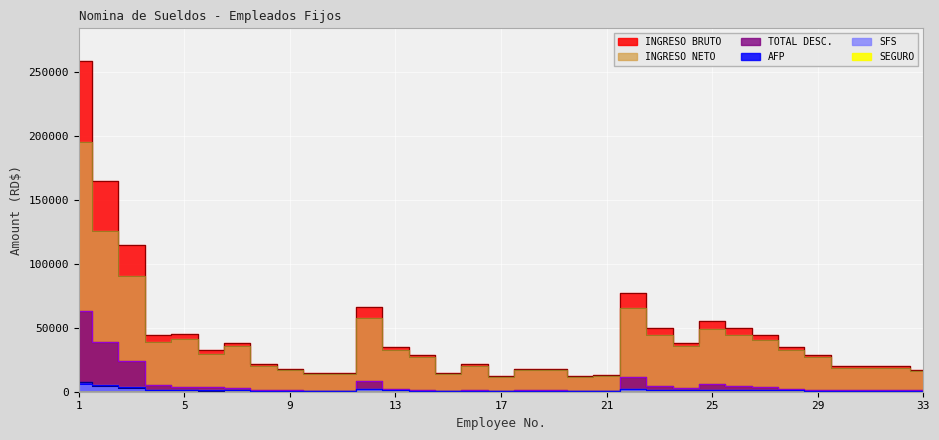

Does the chart display data point markers on the line(s)?

No